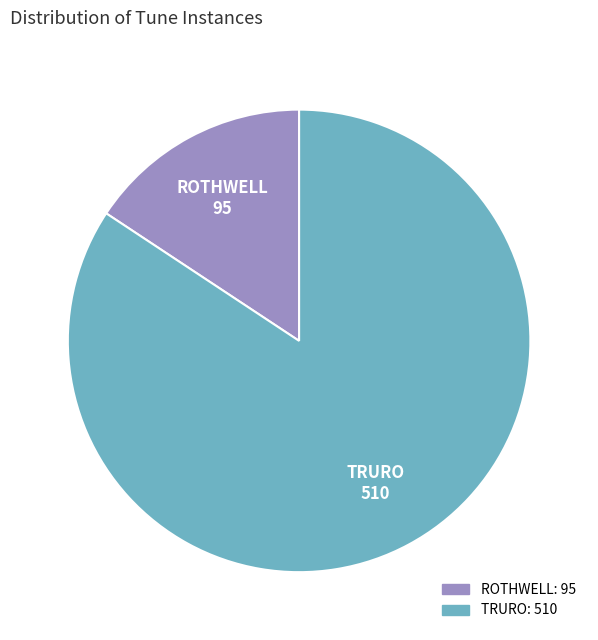

What is the majority slice?

TRURO